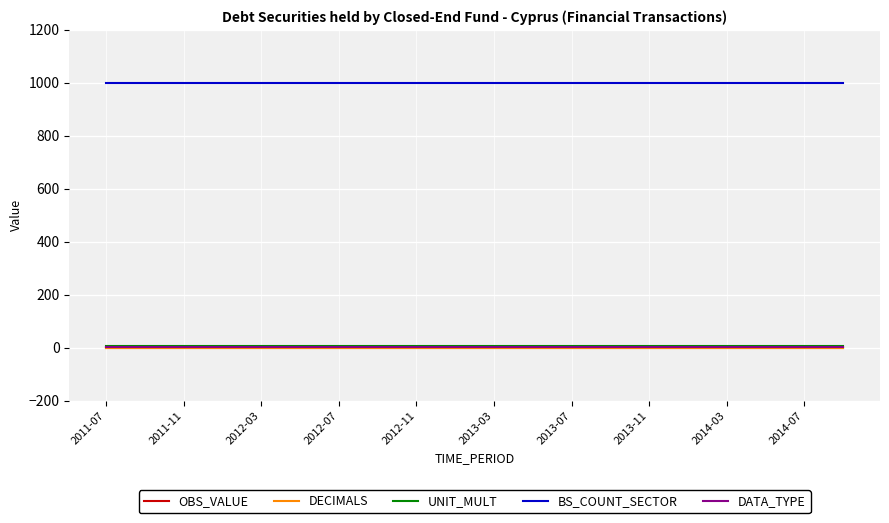

Which category has the lowest value in the UNIT_MULT series?

2011-07